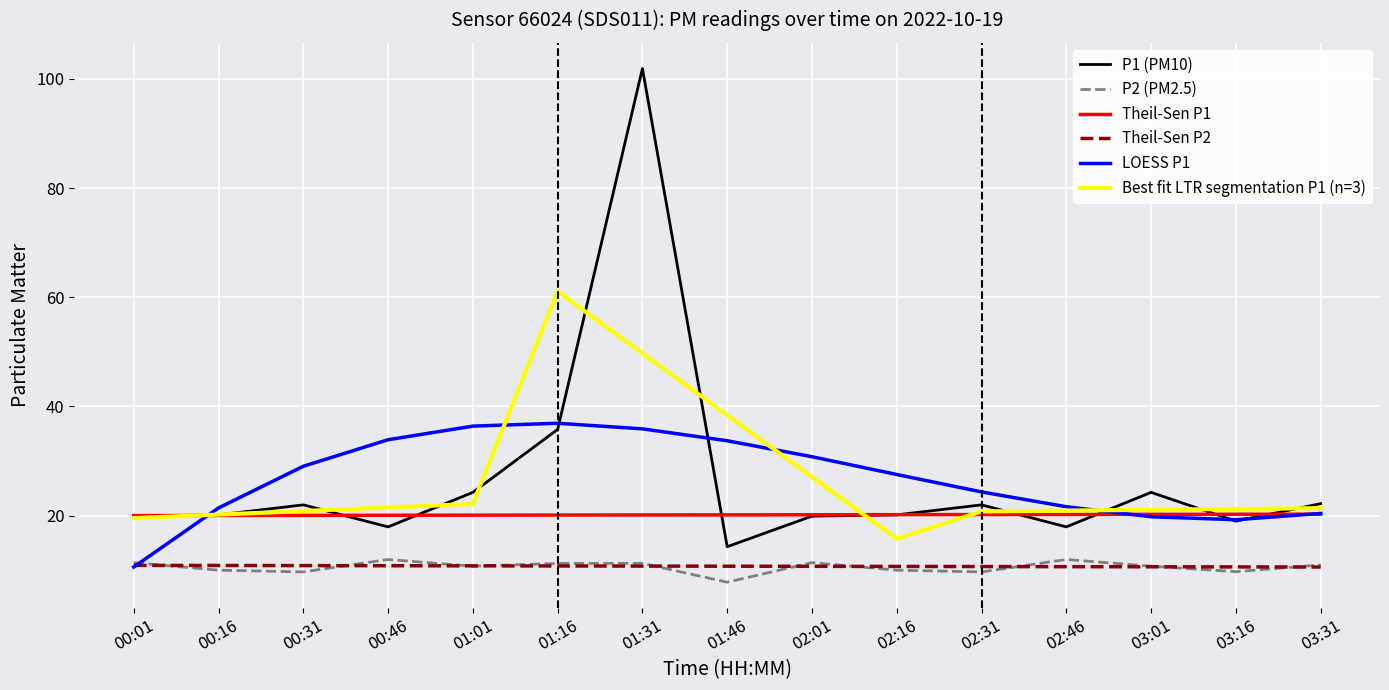

What is the spread (max minus min) of values at 03:01?

13.6